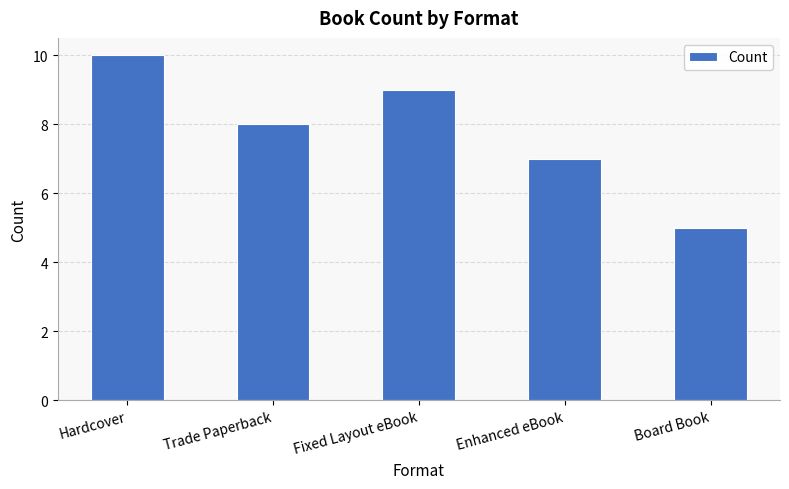

Reading left to right, list all the values displayed in this chart.

10	8	9	7	5